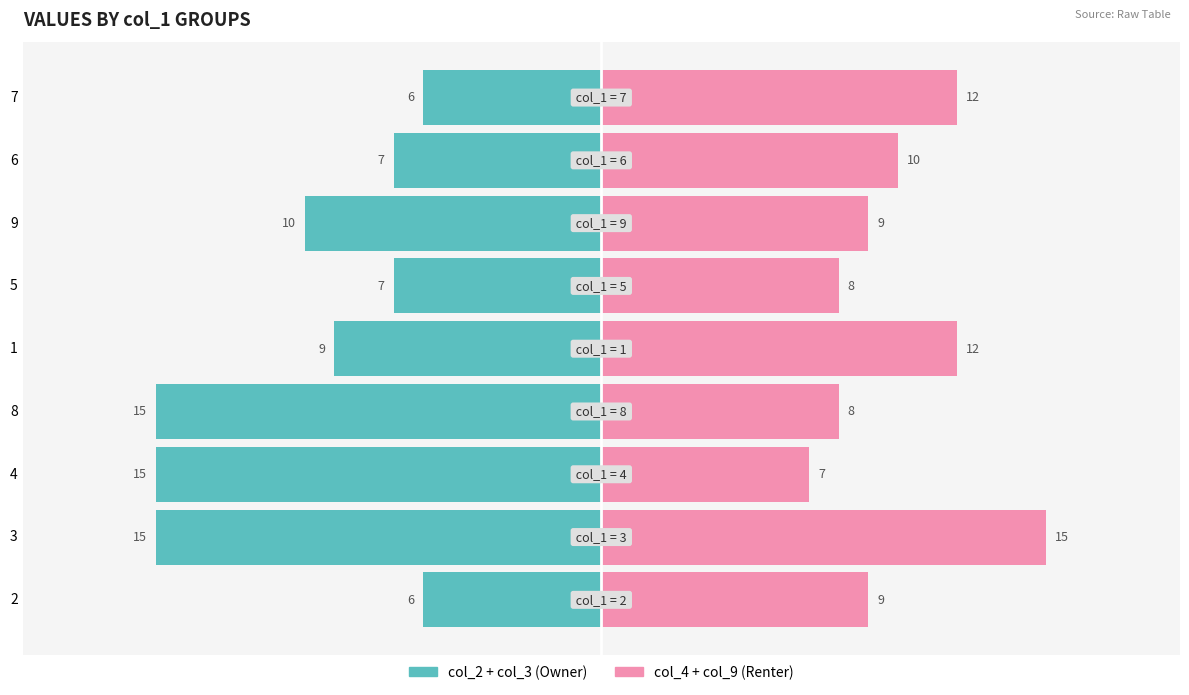

What is the average value of the col_4 + col_9 series?

10